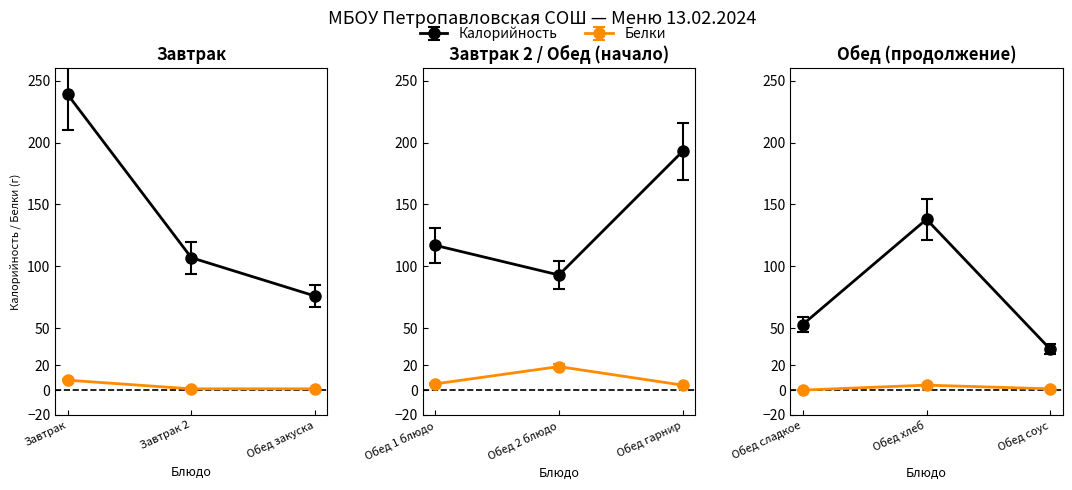

How many values in the Белки series exceed 4?

3